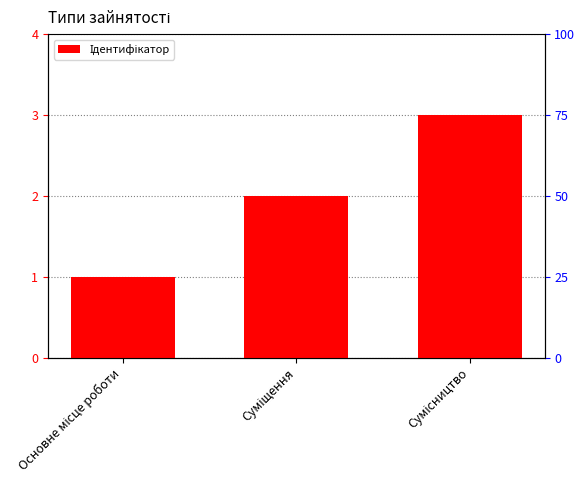

What is the change in value from Основне місце роботи to Сумісництво?

+2